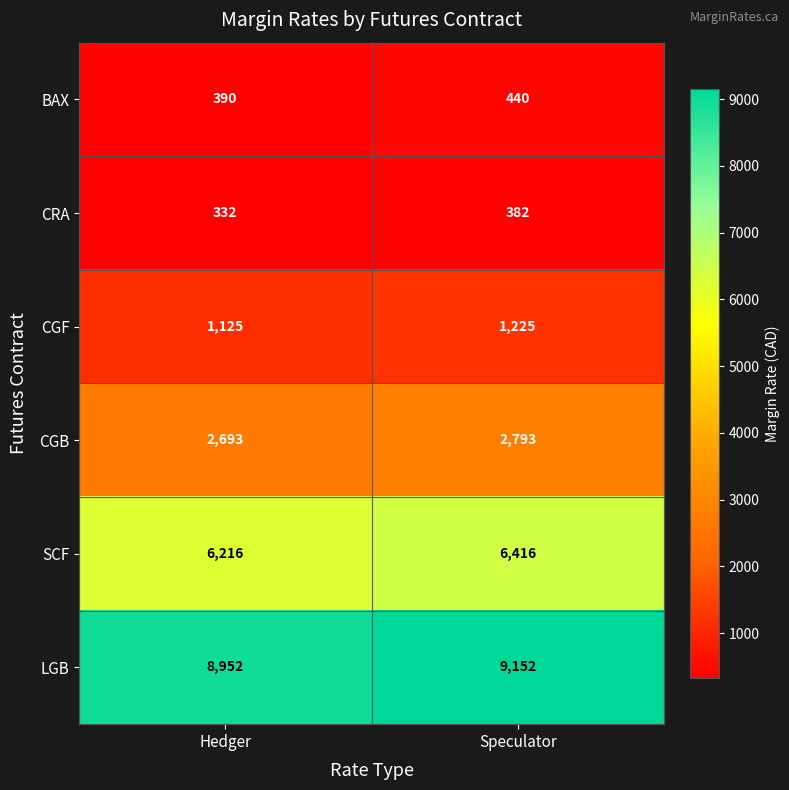

At which label is SCF closest to 6316?

Hedger